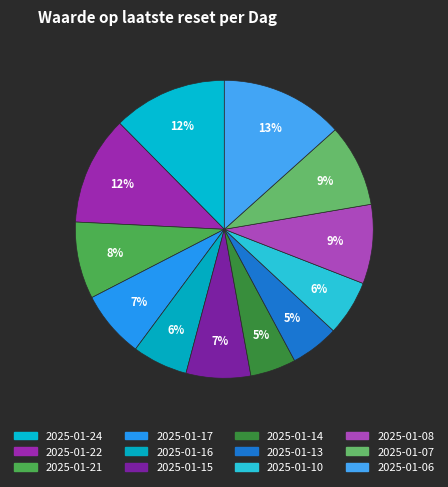

Count the number of slices in the pie.

12